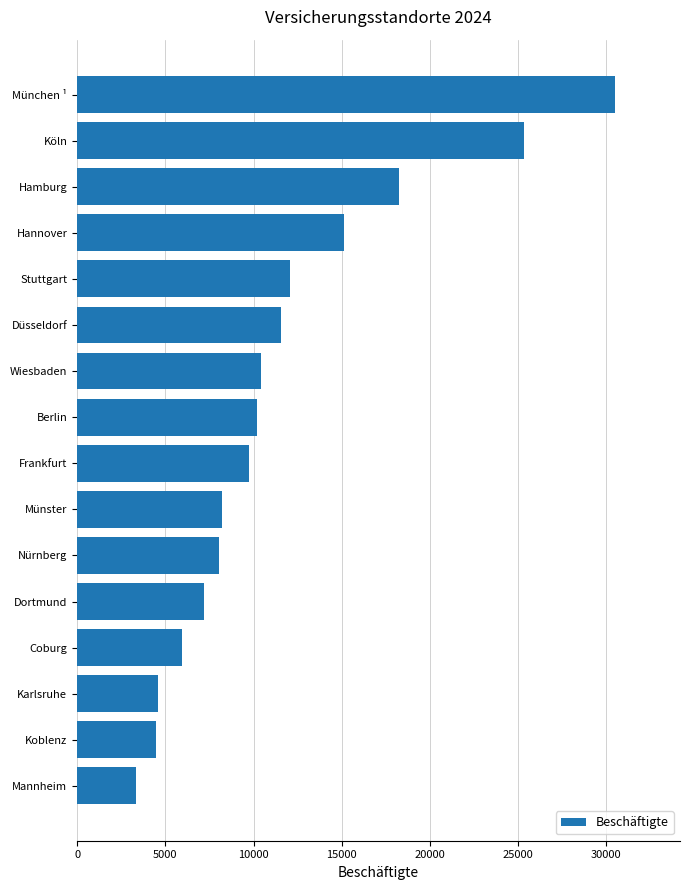

At which label is the value closest to 16935?

Hamburg